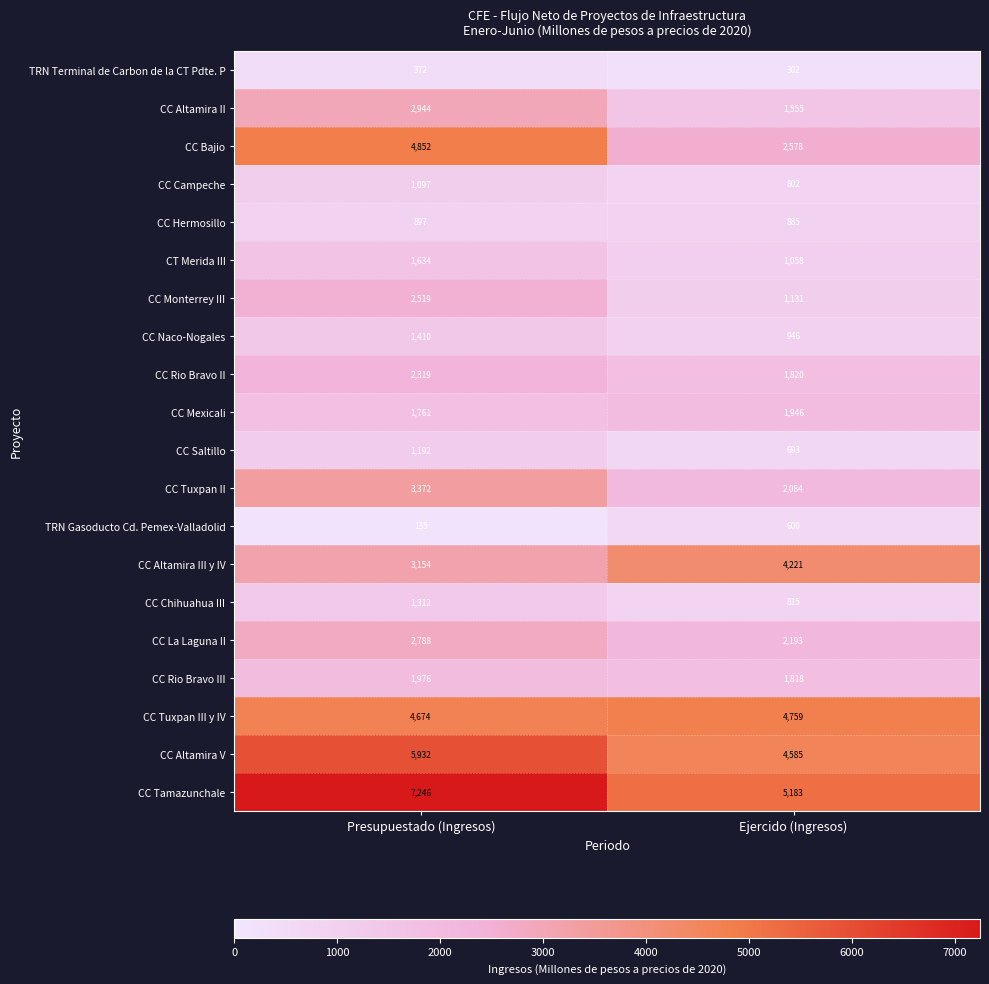

What is the minimum value shown in the chart?

135